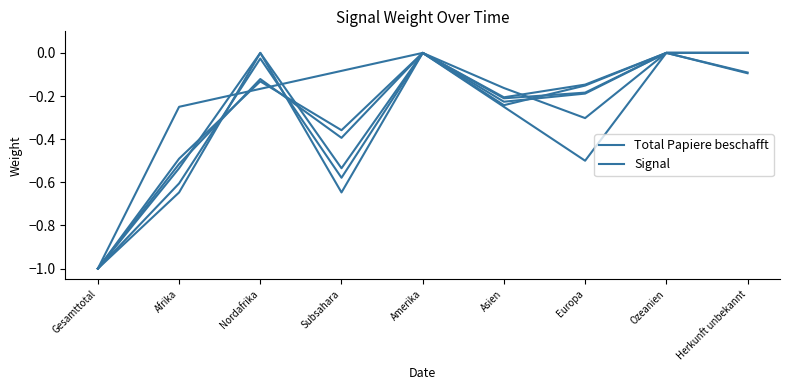

Rank the categories by value from highest to lowest.

Amerika, Ozeanien, Herkunft unbekannt, Nordafrika, Europa, Asien, Subsahara, Afrika, Gesamttotal